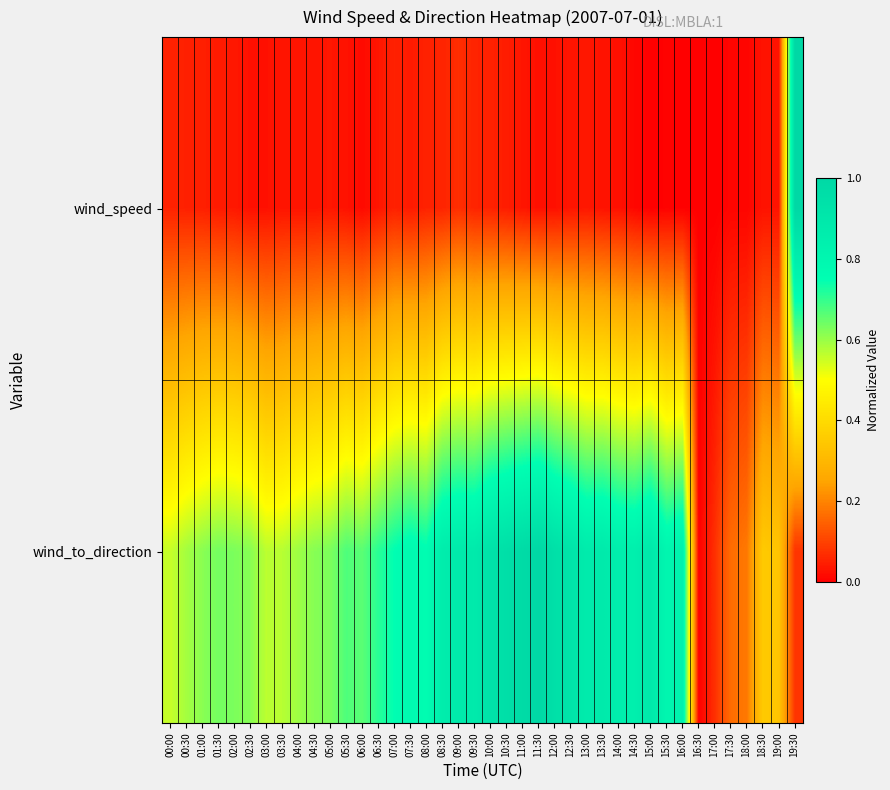

Rank the series by their average value, from highest to lowest.

wind_to_direction, wind_speed